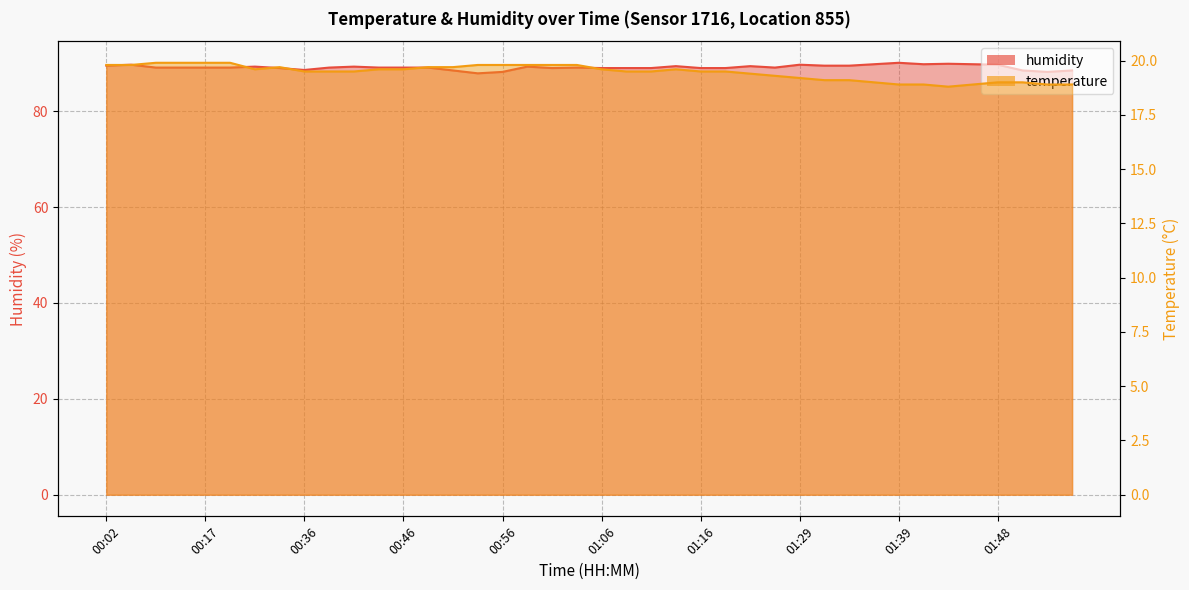

True or false: humidity and temperature cross at least once.

False